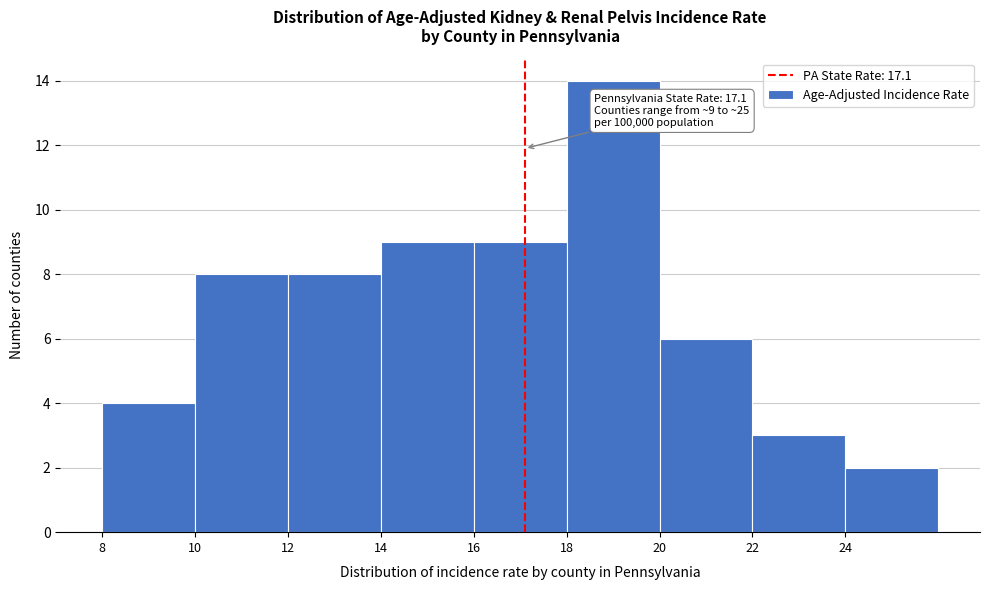

Over which range of the x-axis is the bar tallest?

18 to 20